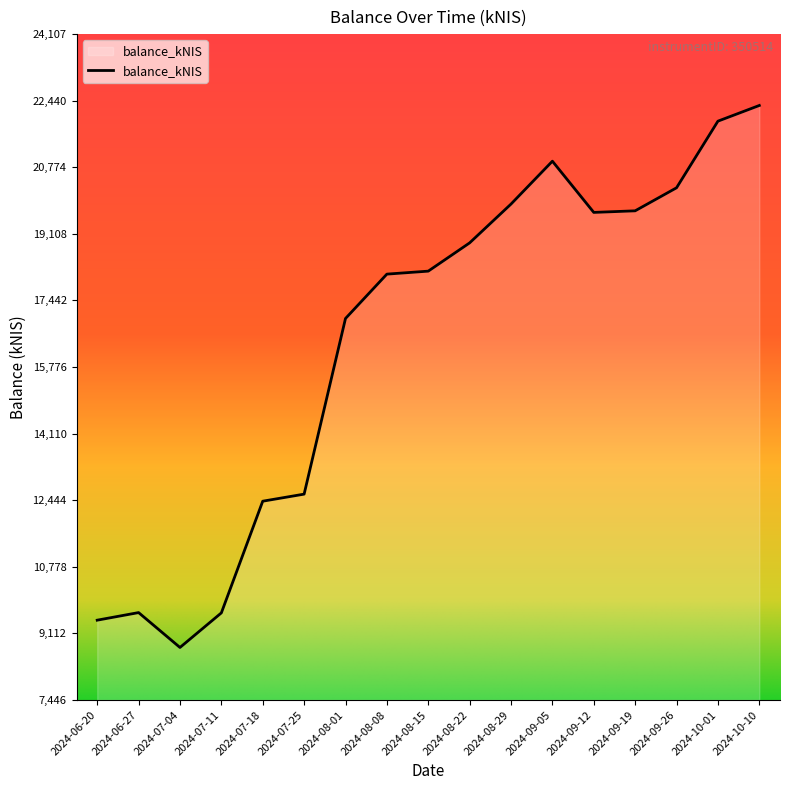

What is the difference between the maximum and second lowest values?

12878.1